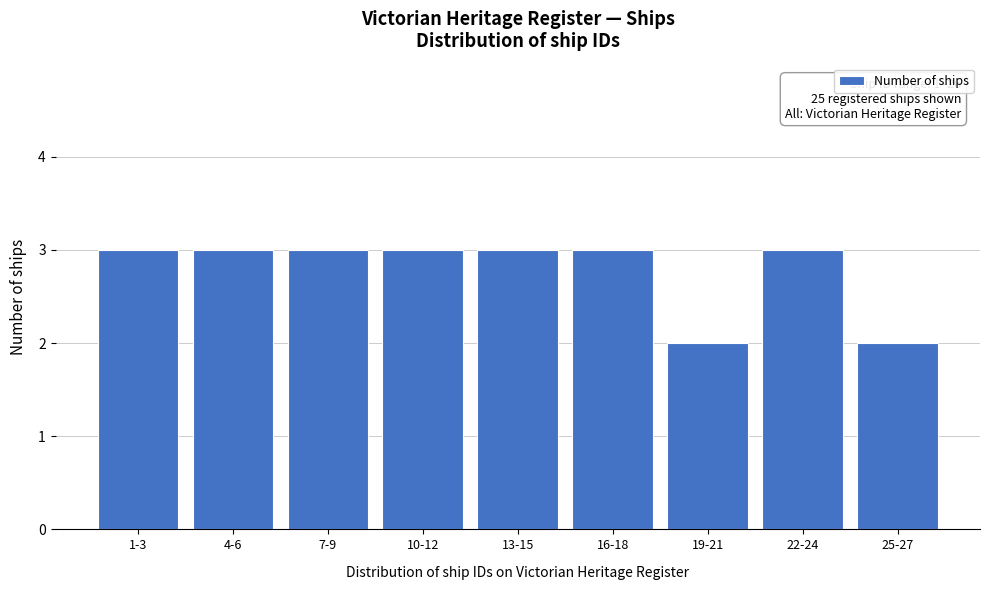

Reading left to right, extract all data points from this chart.

3	3	3	3	3	3	2	3	2